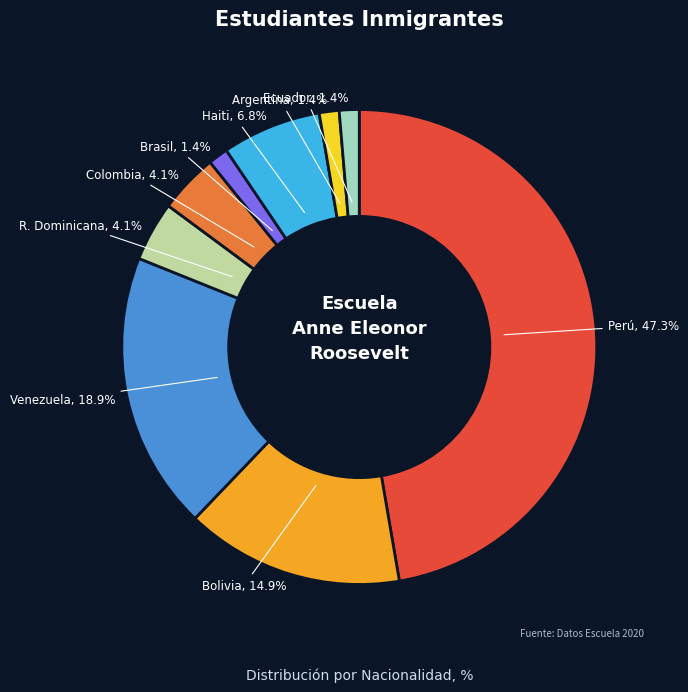

Is Colombia the majority of the pie?

No